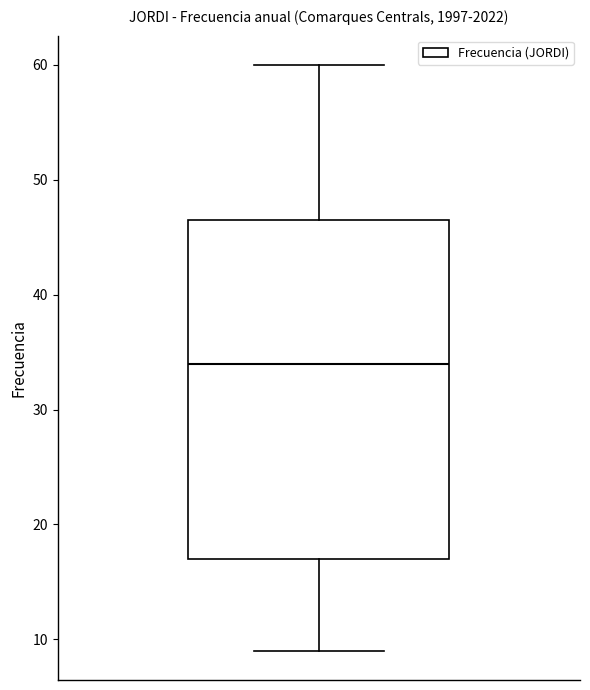

Where is the lower edge of the box on the y-axis? The values are not printed on the chart, so give them approximately, as read against the axis.

17